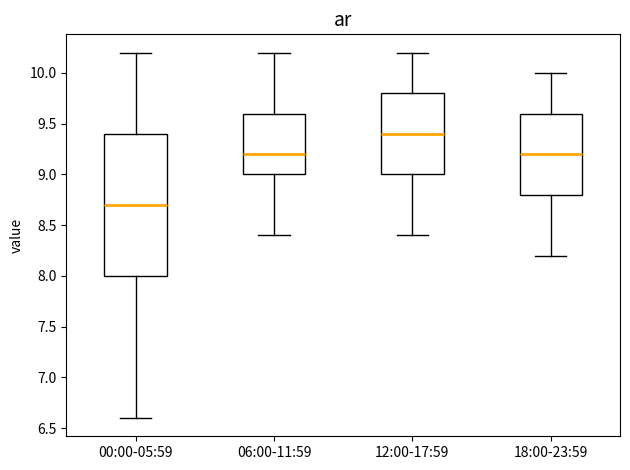

Comparing the boxes themselves (not the whiskers), which one is the tallest?

00:00-05:59